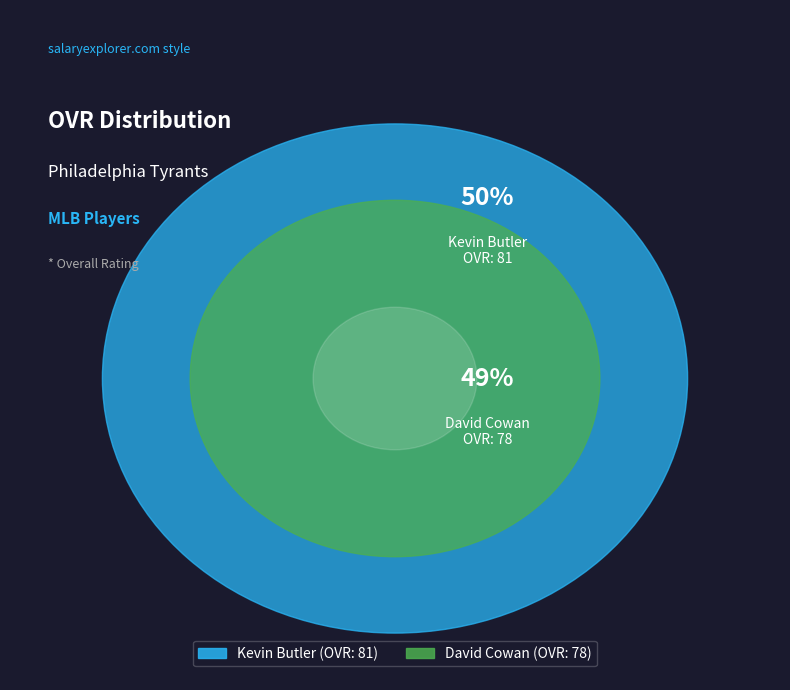

Which has a higher value, David Cowan or Kevin Butler?

Kevin Butler